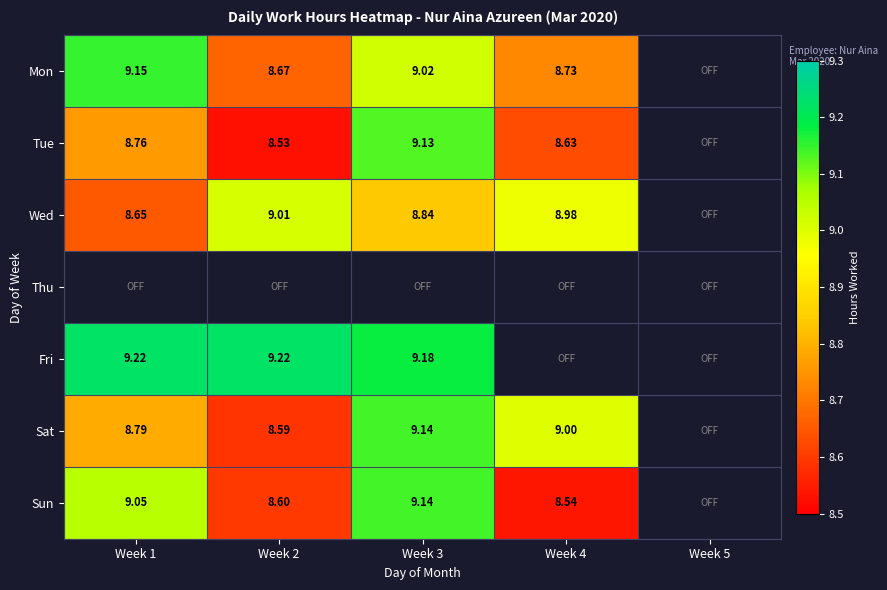

At which label does Thu reach its minimum?

Week 1